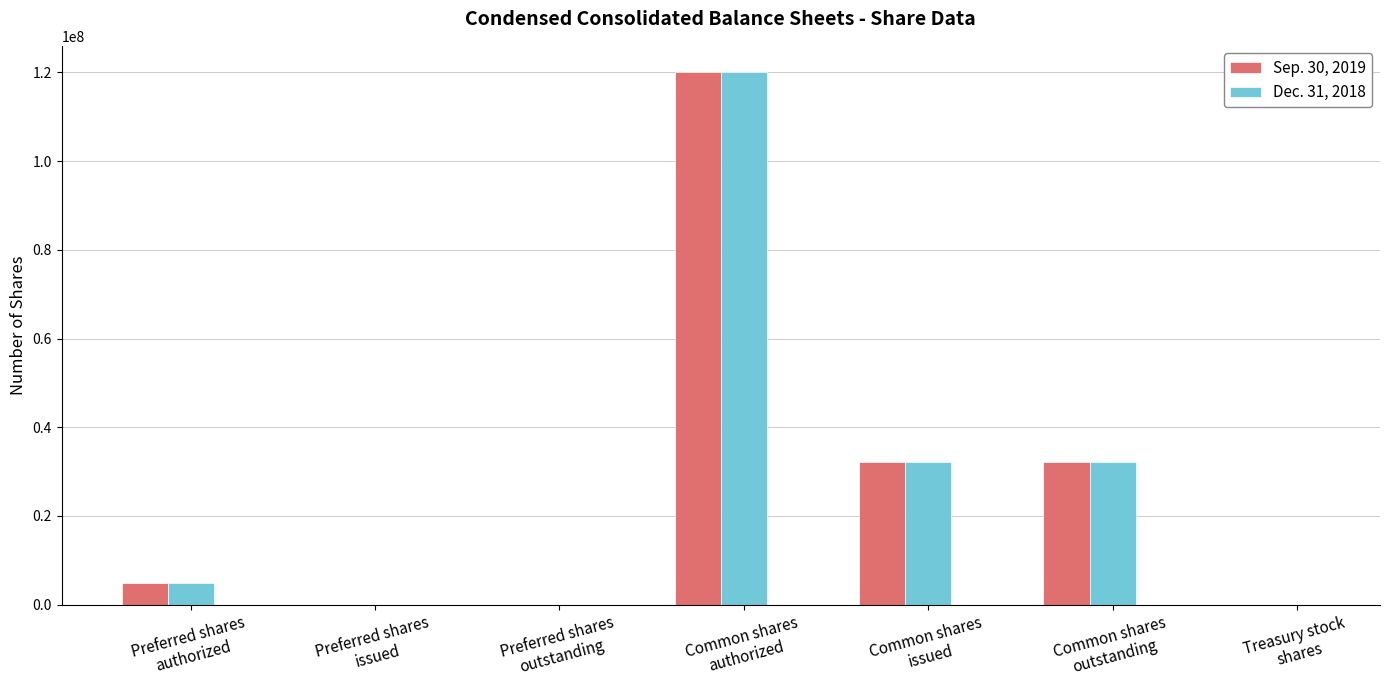

What are all the series names shown in the legend?

Sep. 30, 2019, Dec. 31, 2018